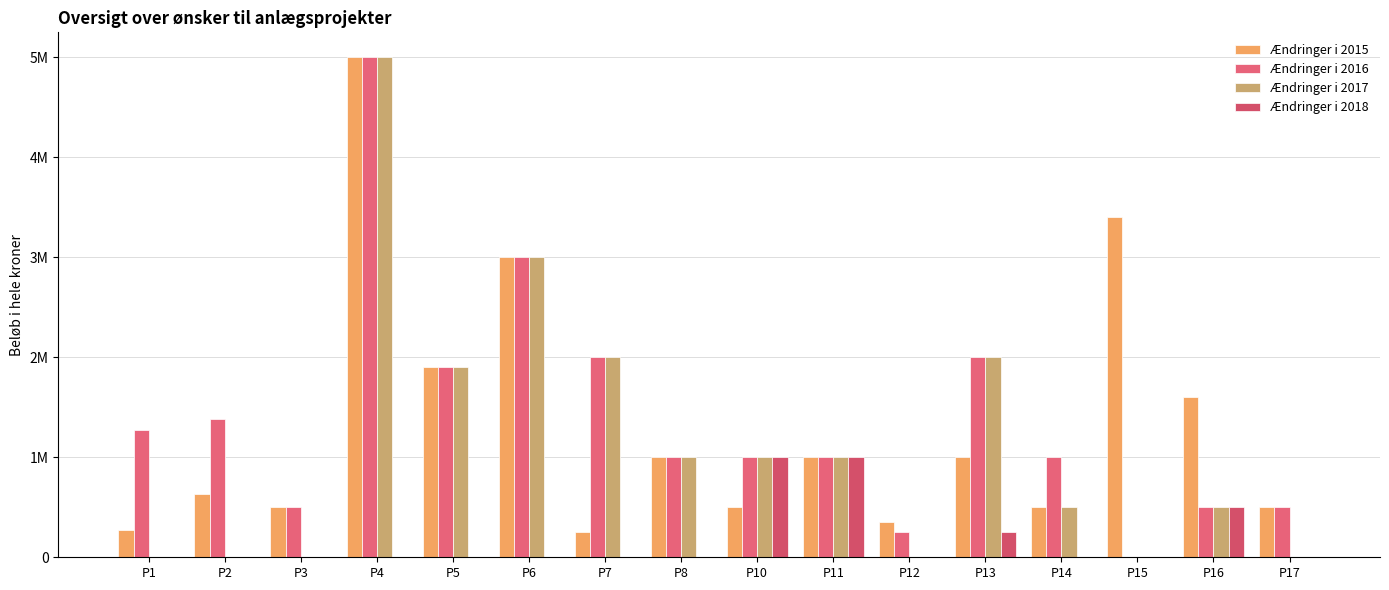

Which series has the largest range (max minus min)?

Ændringer i 2016